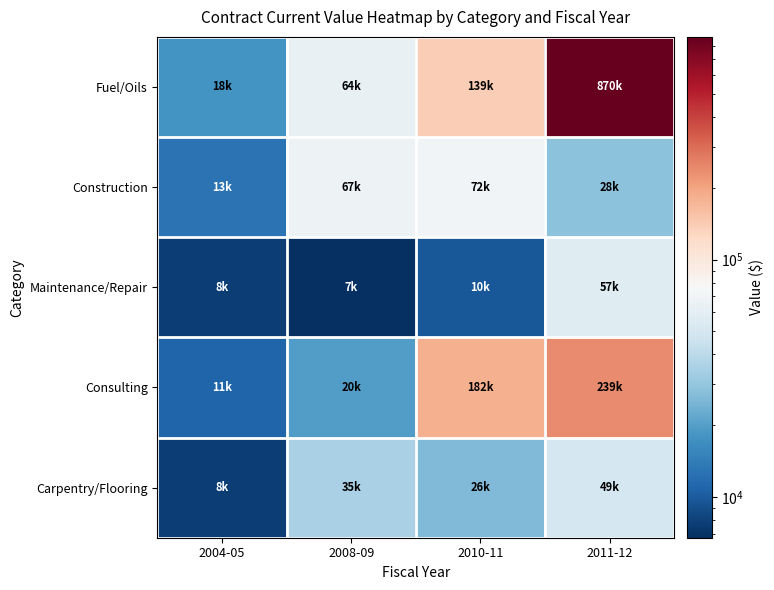

Which category has the highest value across all series?

2011-12